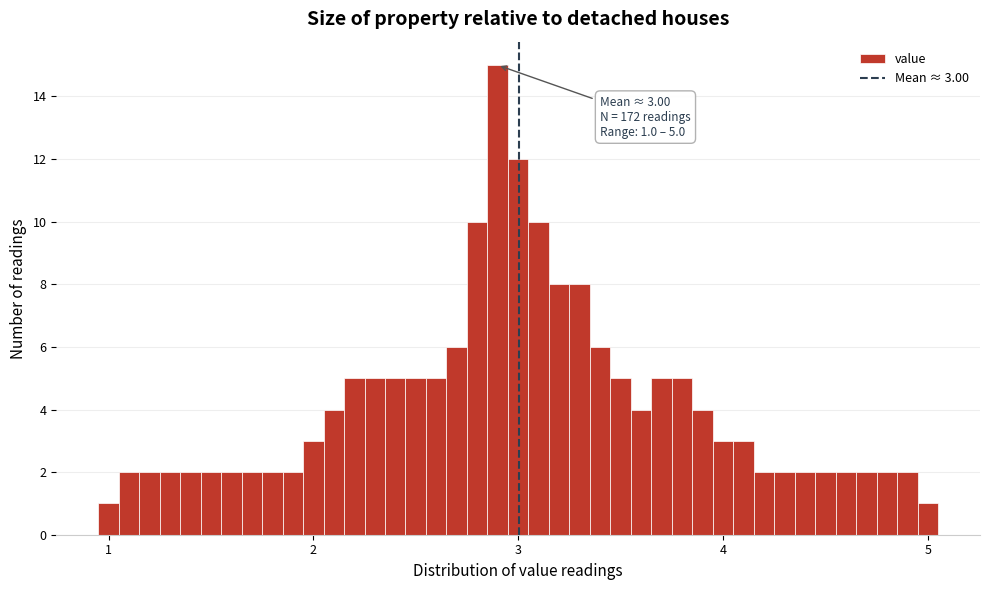

Around what value on the x-axis is the tallest bar? Give the approximate position of its centre, as read against the axis.

2.9